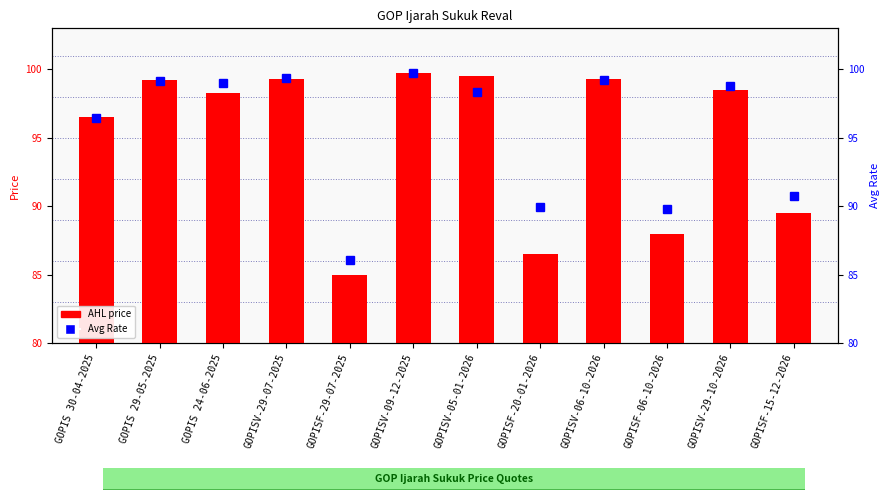

The value at GOPISV-09-12-2025 is 177.3. True or false?

False